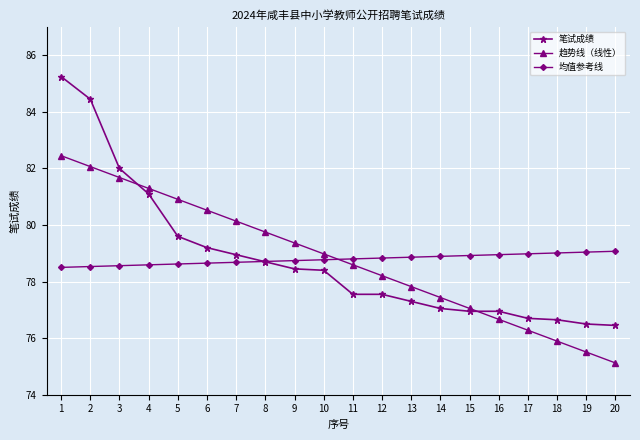

Where is 笔试成绩 nearest to the value 80?

5